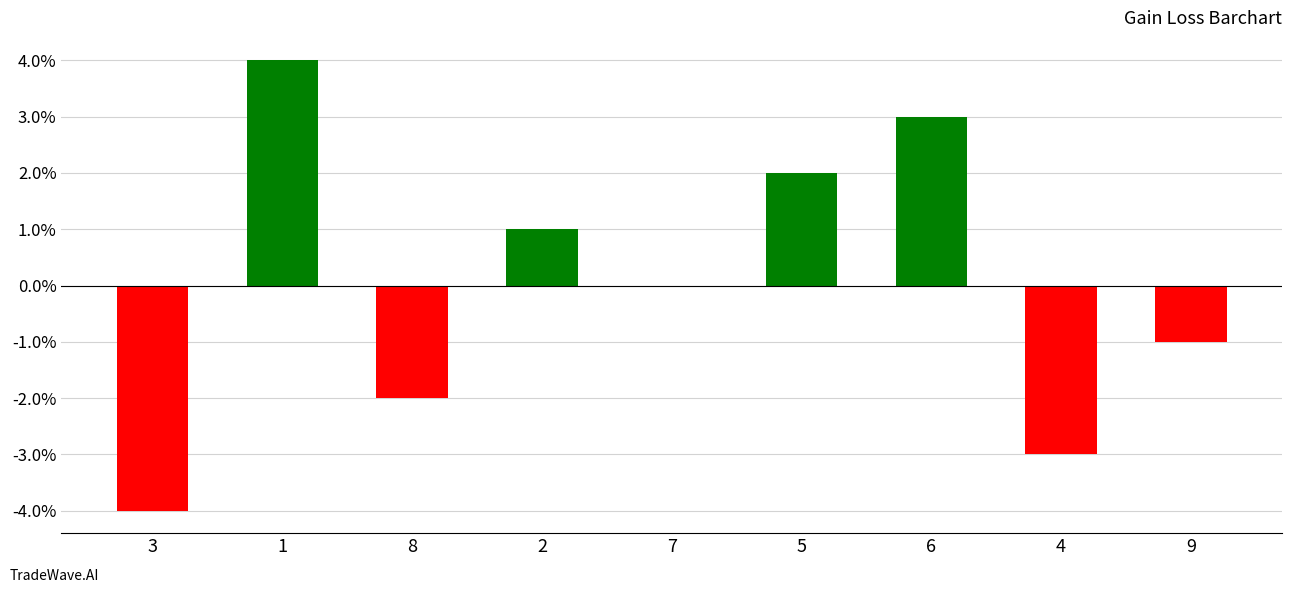

Count the number of categories in the chart.

9